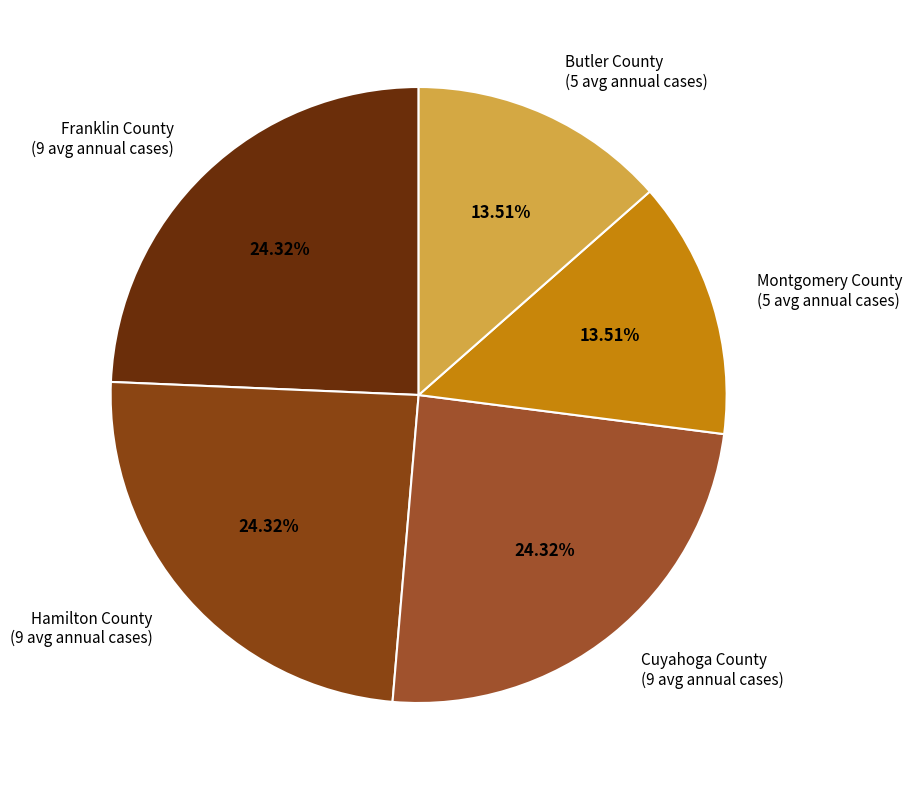

Combined, do Cuyahoga County (9 avg annual cases) and Franklin County (9 avg annual cases) account for over 50%?

No